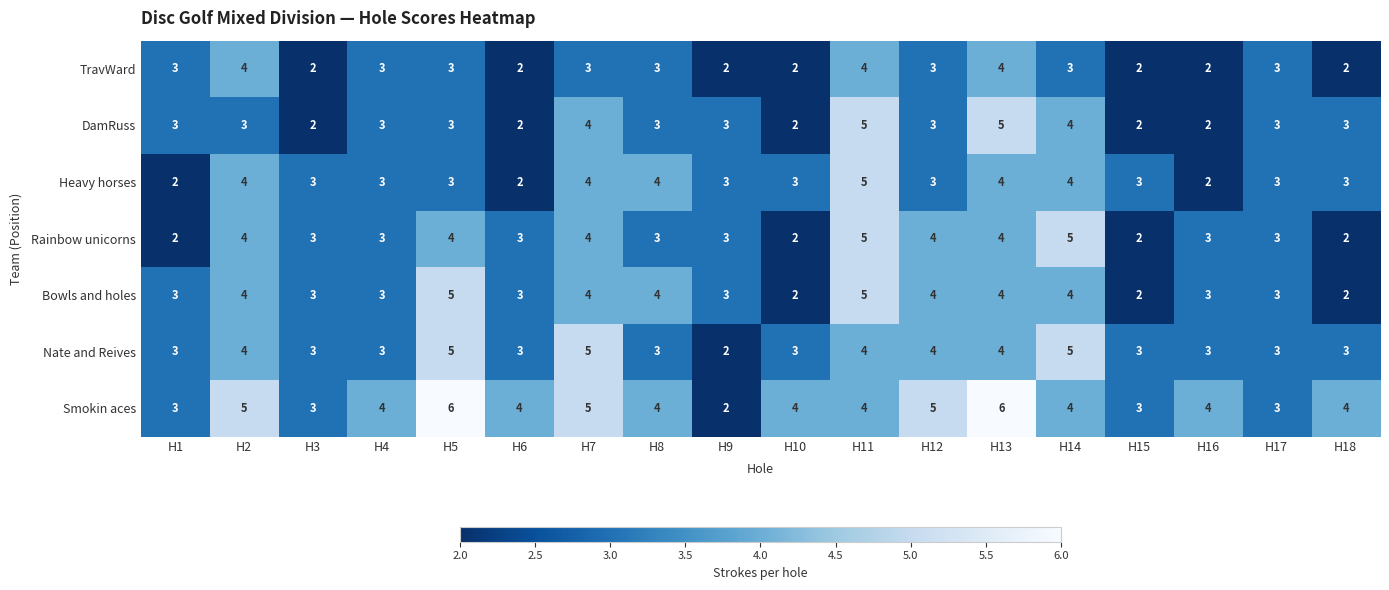

What is the difference between the maximum and minimum values in the Rainbow unicorns series?

3